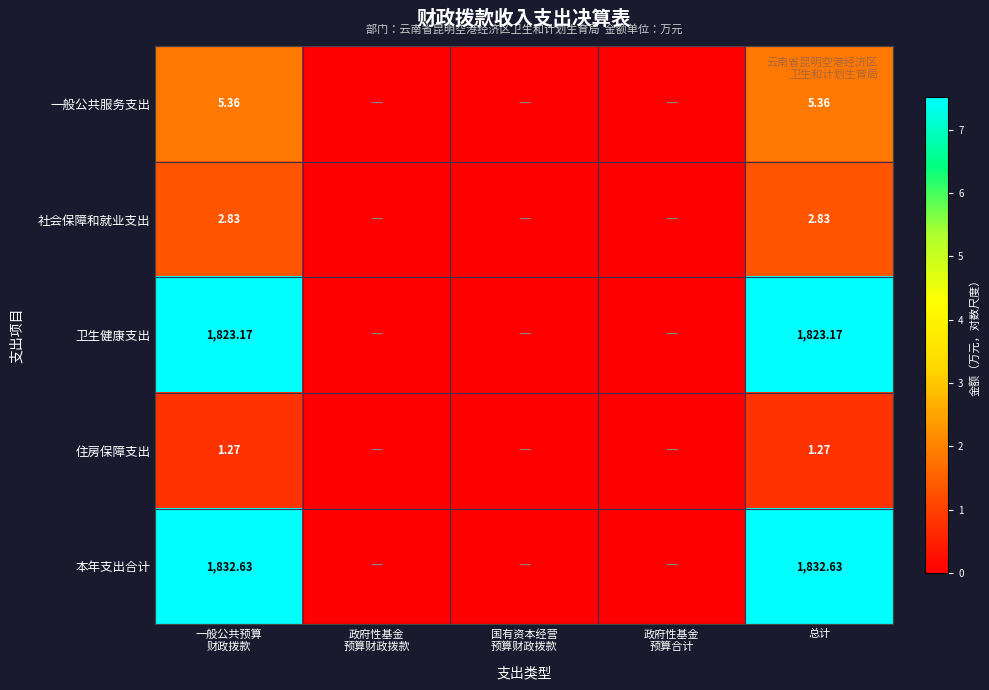

Is it true that 住房保障支出 equals 0.0 at 国有资本经营 预算财政拨款?

True